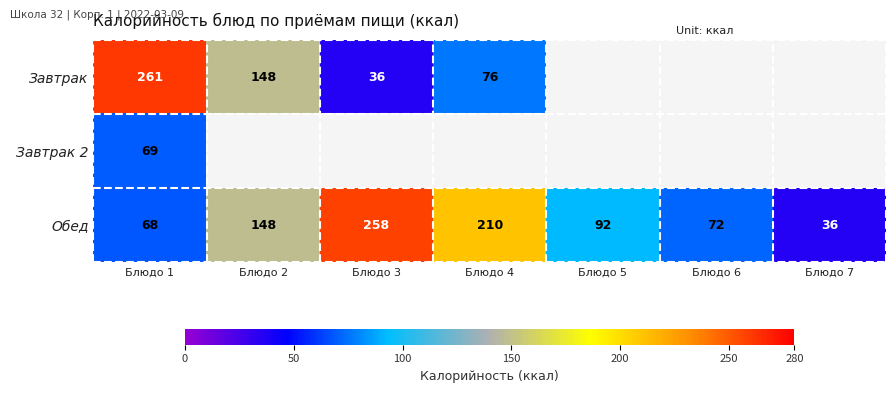

What is the greatest value displayed?

261.0